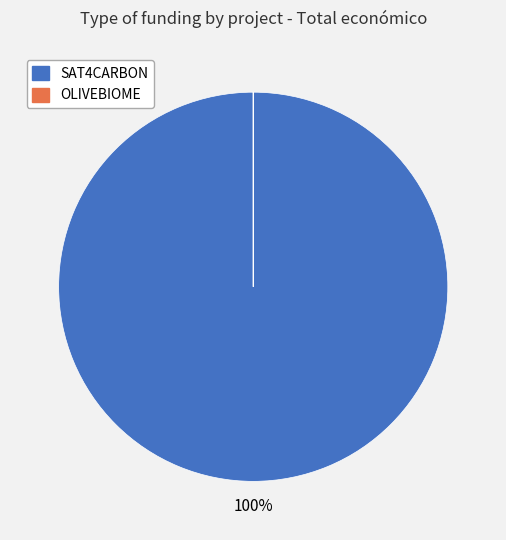

To the nearest percent, what is the difference between the largest and smallest slice percentages?

100%